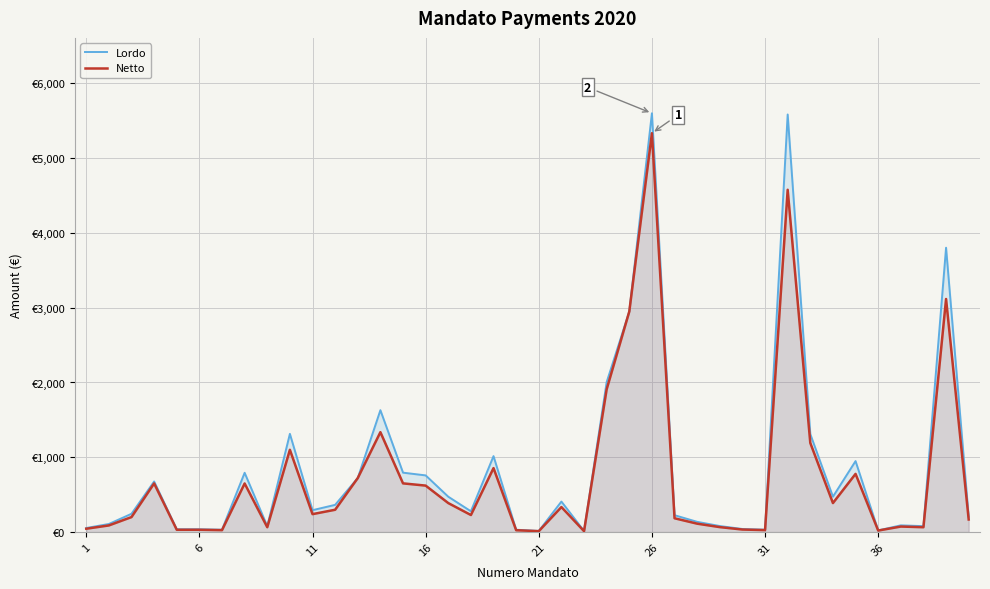

Does the chart display data point markers on the line(s)?

No